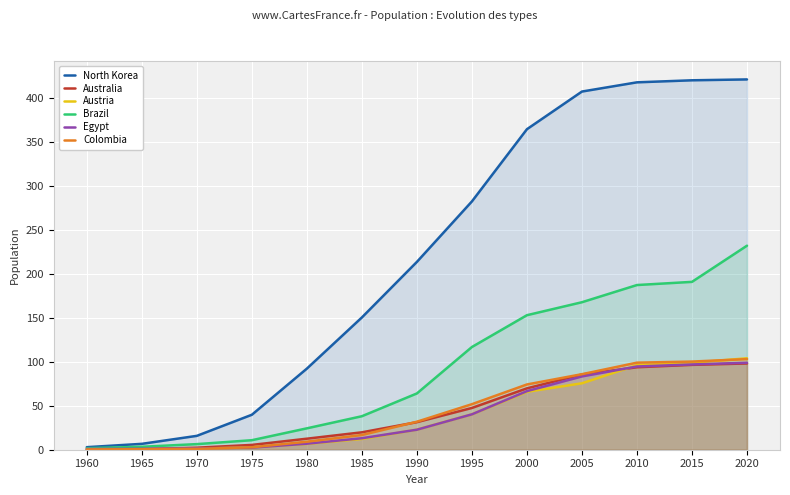

What is the sum of the North Korea values at 1970 and 2010?

433.0